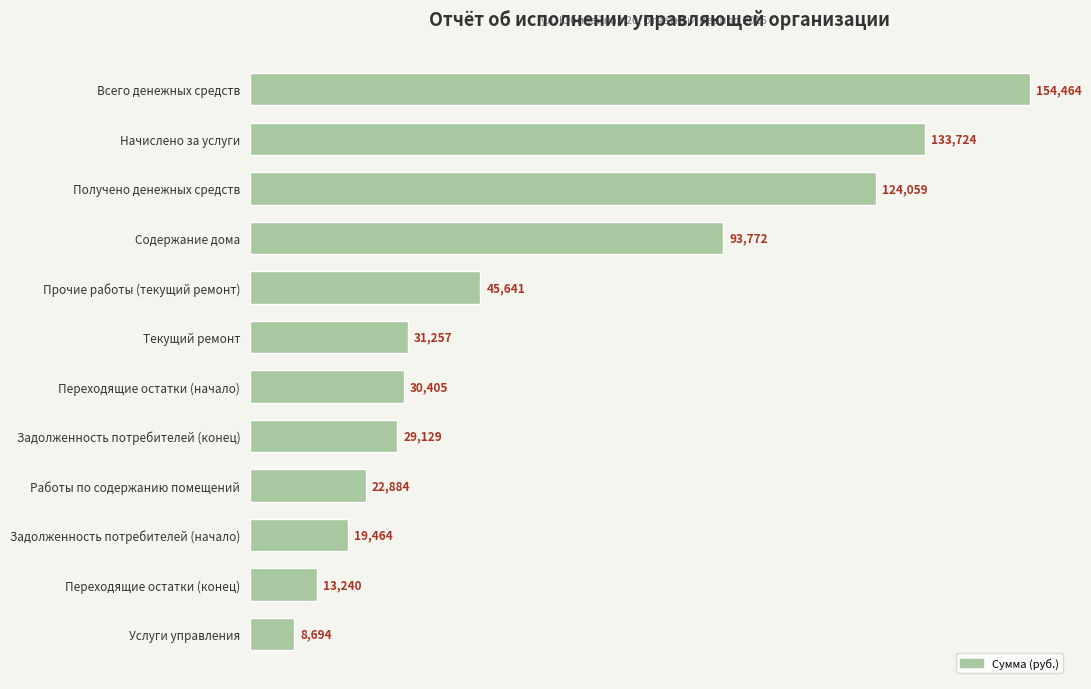

How many data points are above 31257?

6